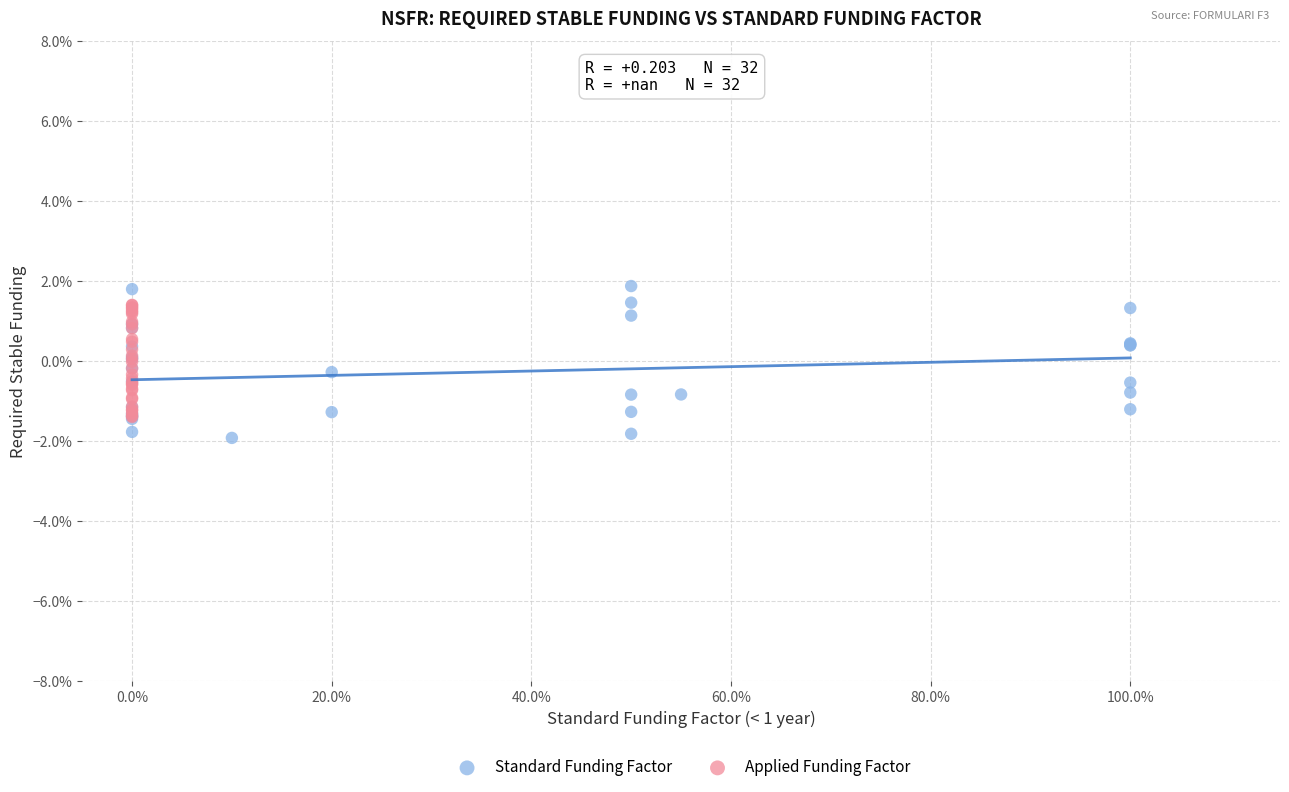

Which series has the widest spread of Y values?

Standard Funding Factor